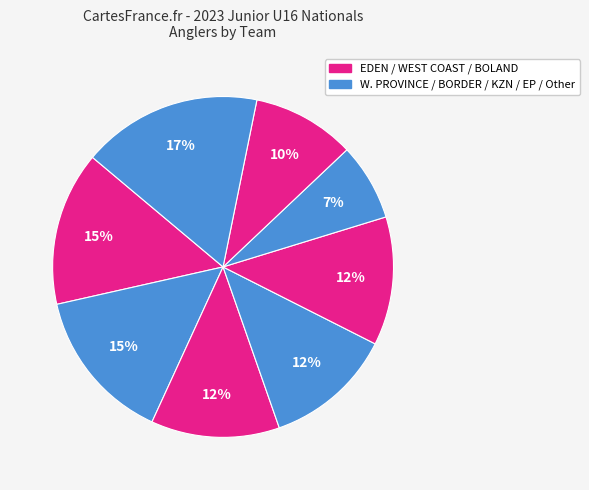

How many segments does this pie chart have?

8